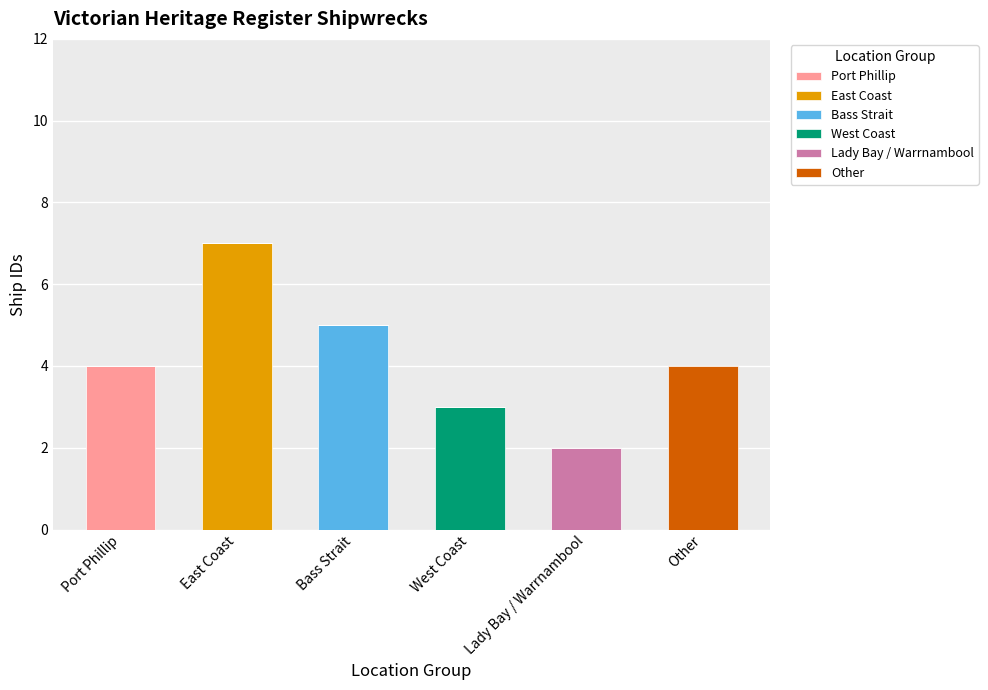

Which category has the highest value in the Port Phillip series?

Port Phillip